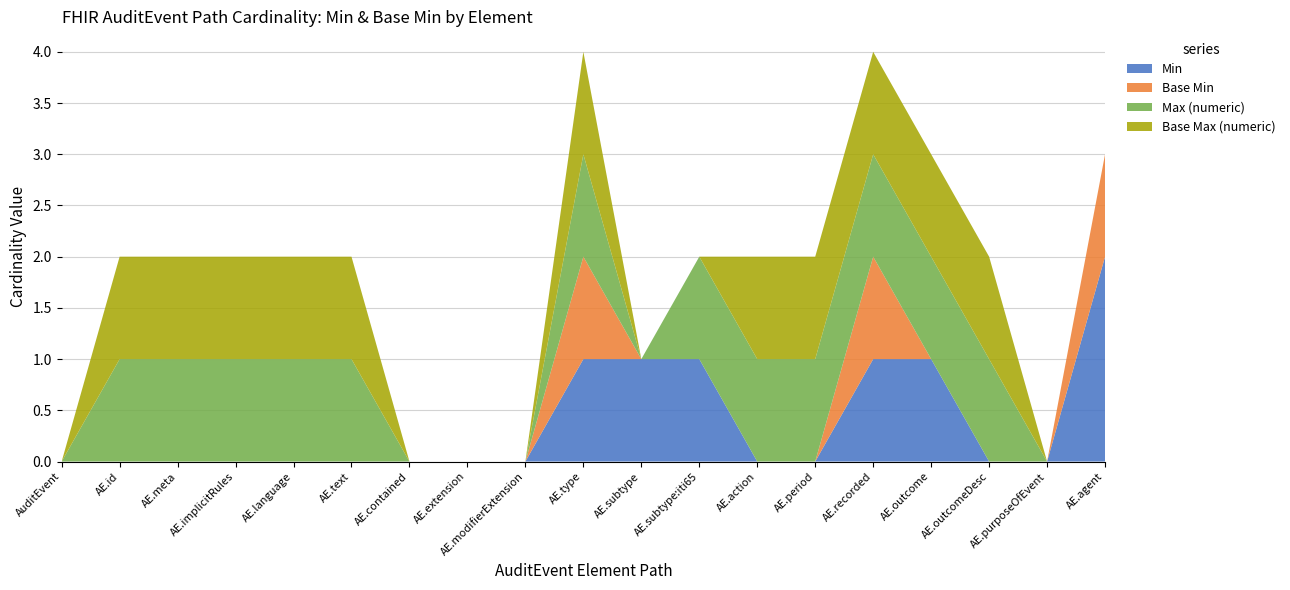

Reading right to left, list all the values displayed in this chart.

Min: 2	0	0	1	1	0	0	1	1	1	0	0	0	0	0	0	0	0	0
Base Min: 1	0	0	0	1	0	0	0	0	1	0	0	0	0	0	0	0	0	0
Max (numeric): 0	0	1	1	1	1	1	1	0	1	0	0	0	1	1	1	1	1	0
Base Max (numeric): 0	0	1	1	1	1	1	0	0	1	0	0	0	1	1	1	1	1	0